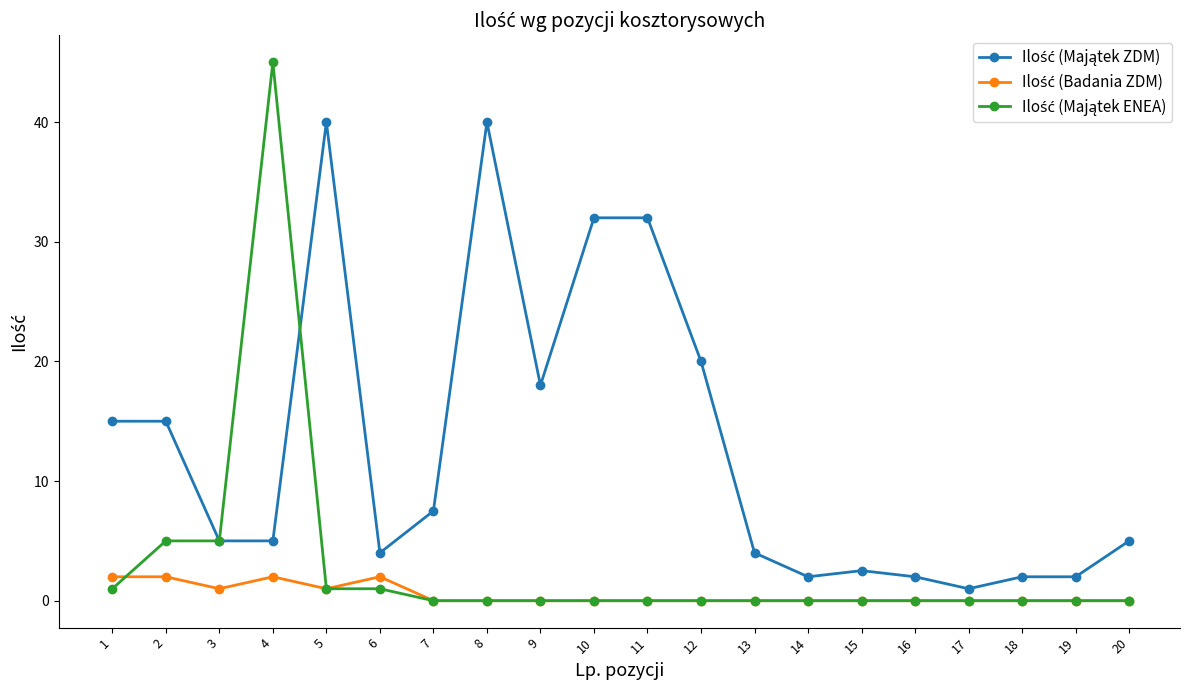

What is the difference between the highest and lowest values at 12?

20.0